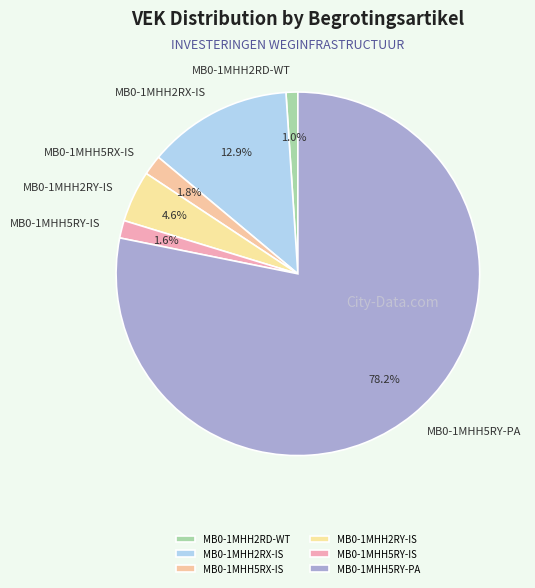

What is the largest slice in the pie chart?

MB0-1MHH5RY-PA